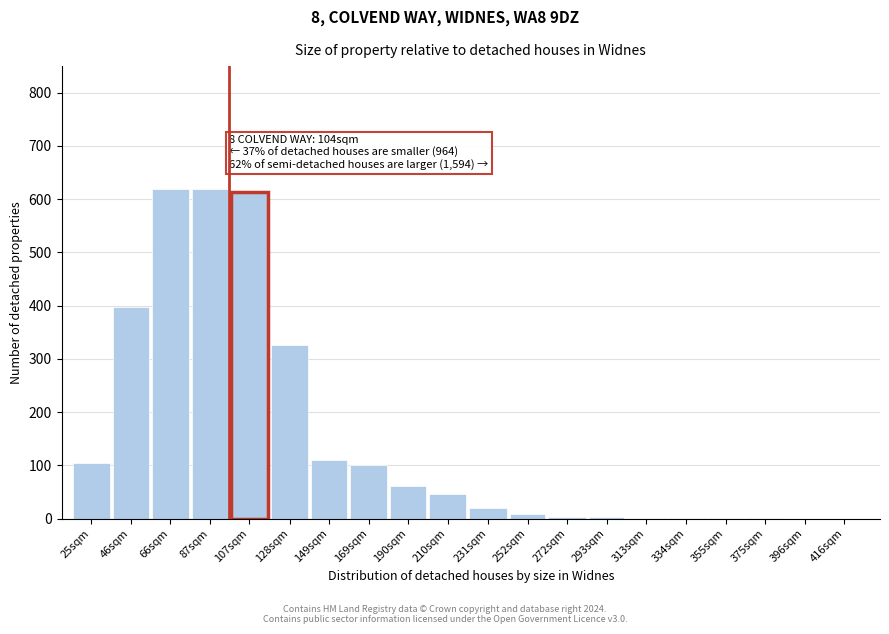

The chart shows a value of 151 at 169sqm. True or false?

False